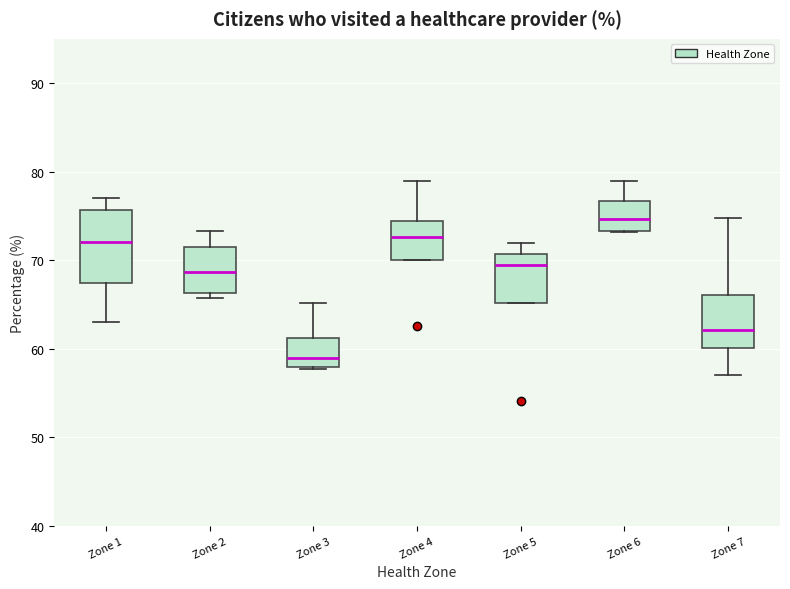

Which box is the tallest, from its lower edge to its upper edge?

Zone 1